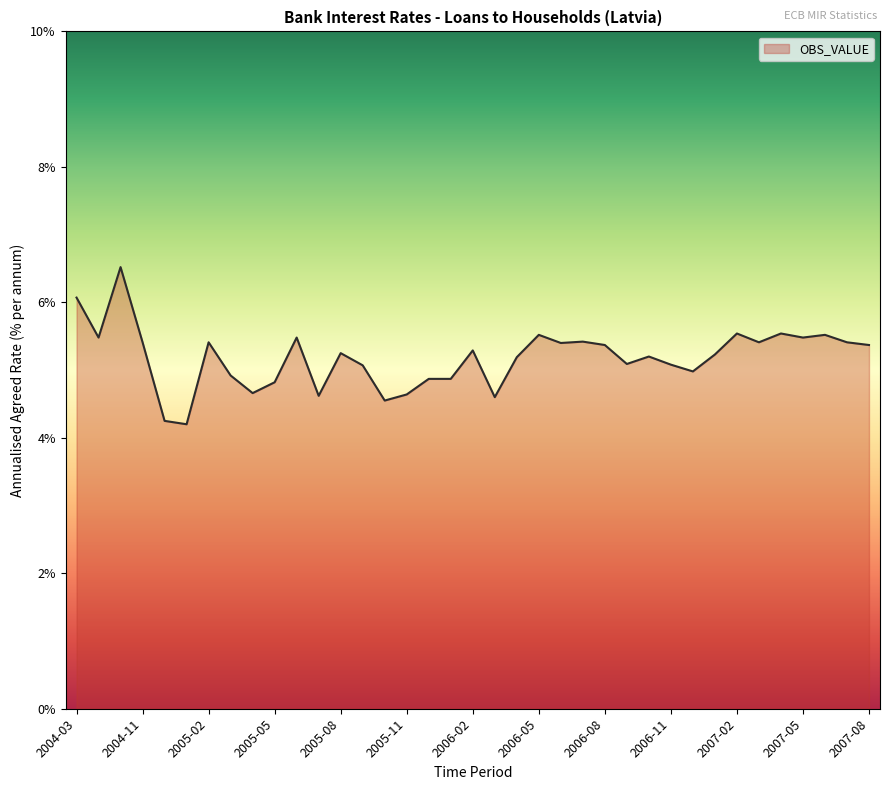

What is the difference between the maximum and minimum values?

2.3